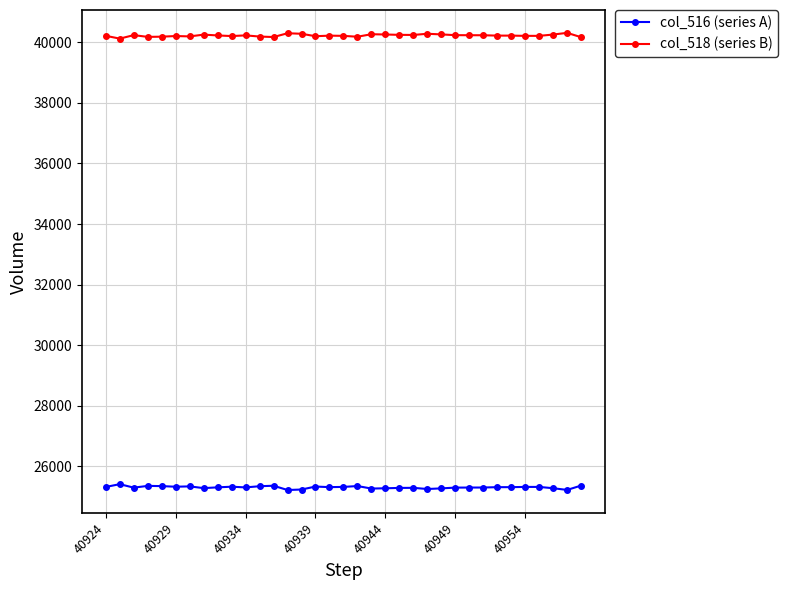

True or false: col_516 (series A) has more than 0 points higher than both neighbors.

True